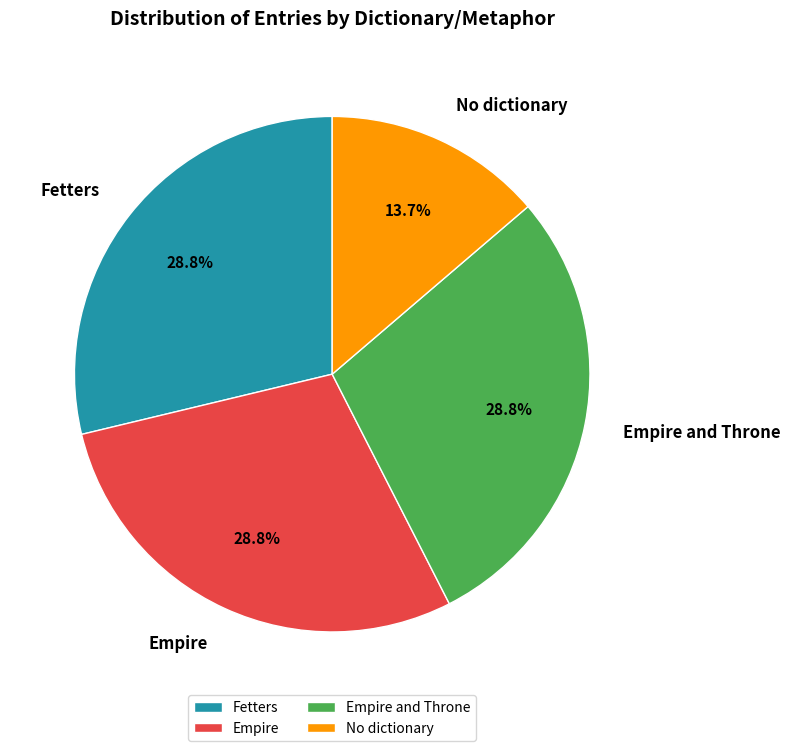

To the nearest percent, what percentage of the pie is Empire?

29%